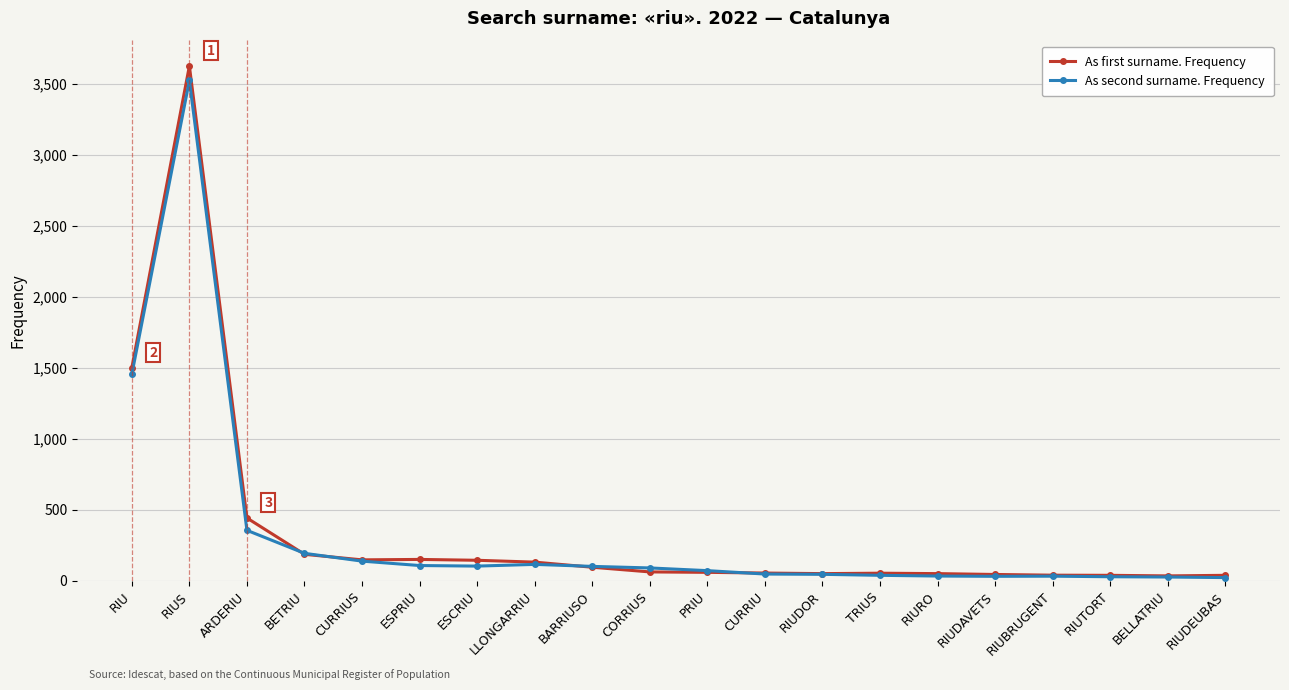

At which label does As second surname. Frequency first exceed 90?

RIU